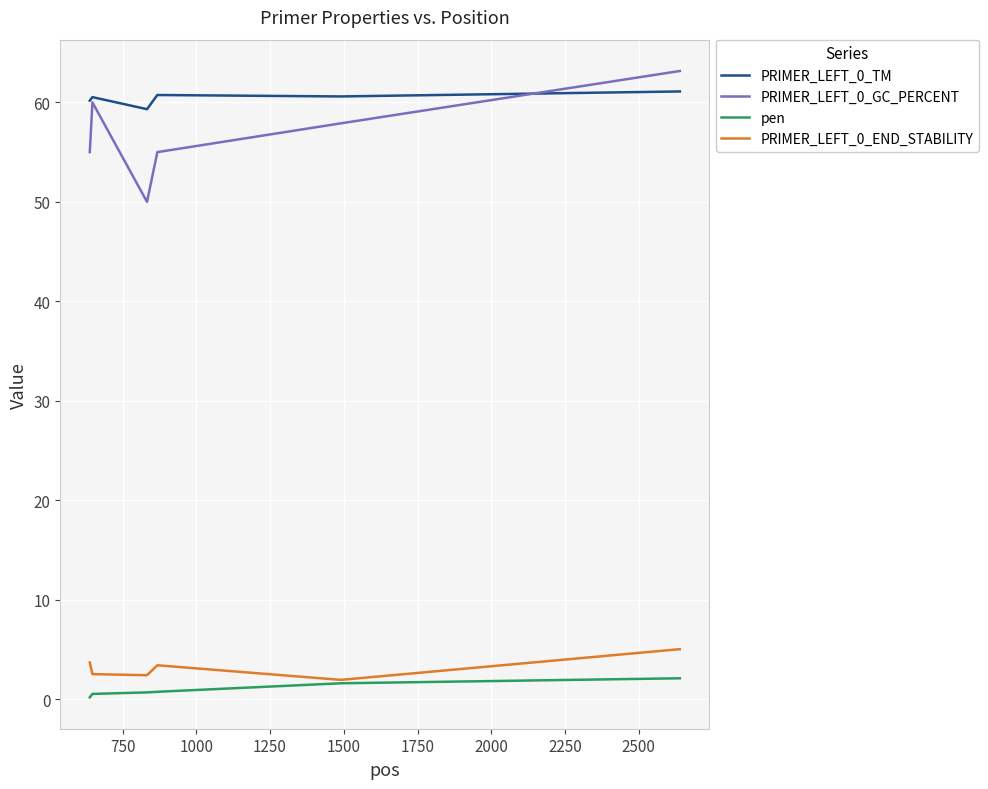

True or false: PRIMER_LEFT_0_GC_PERCENT and PRIMER_LEFT_0_END_STABILITY cross at least once.

False